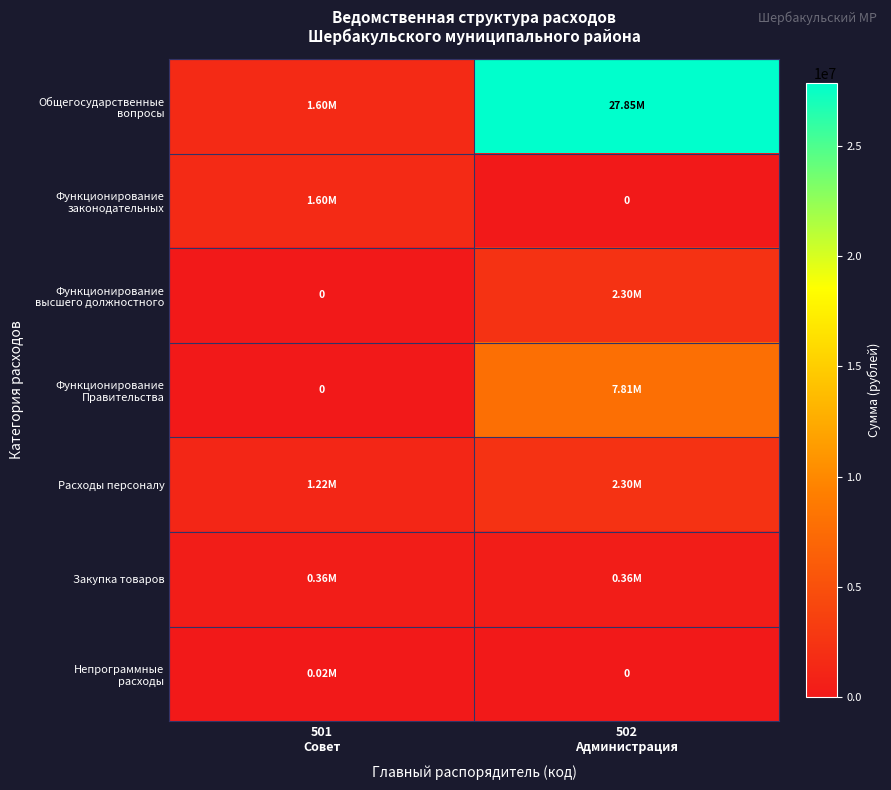

The Функционирование высшего должностного series shows 3997073.6 at 502 Администрация. True or false?

False